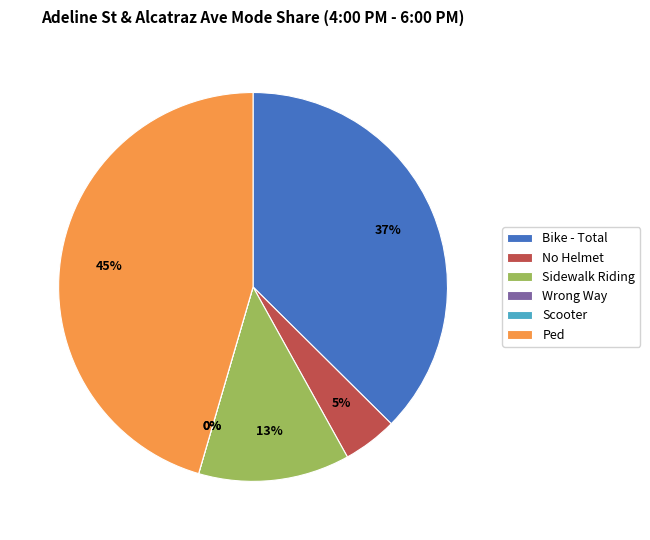

Is Sidewalk Riding the majority of the pie?

No